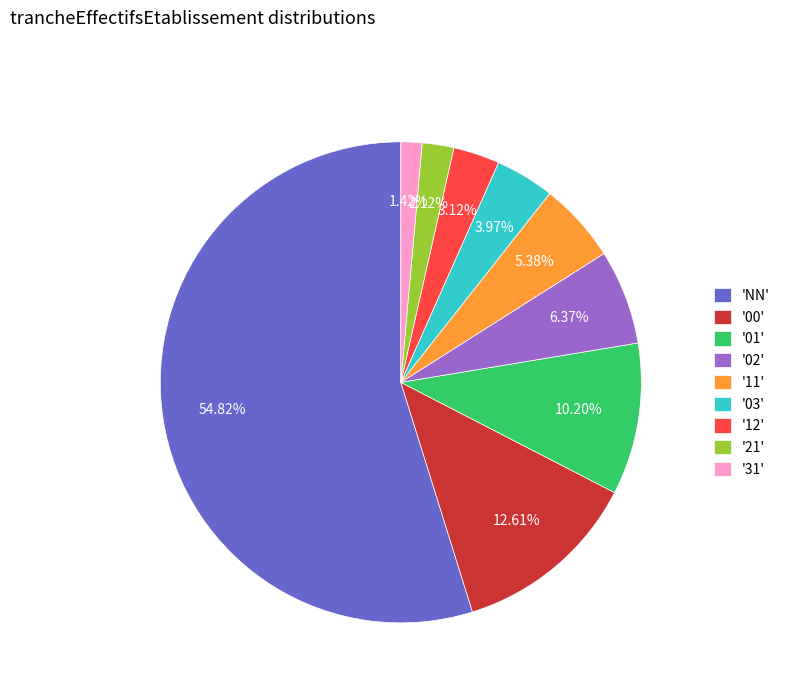

Which slice represents more than half of the pie?

'NN'